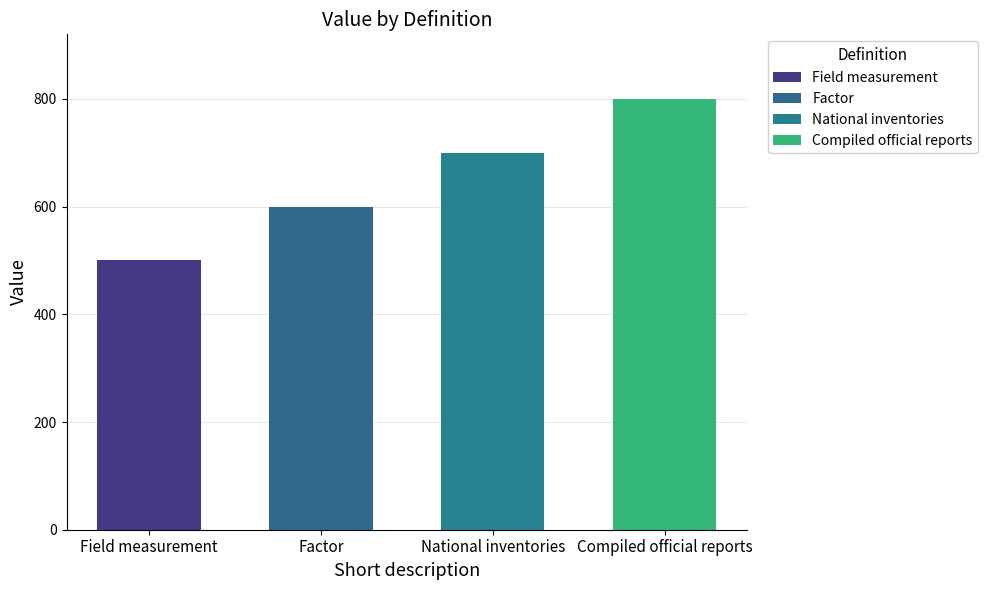

At which label does the data first exceed 700?

Compiled official reports